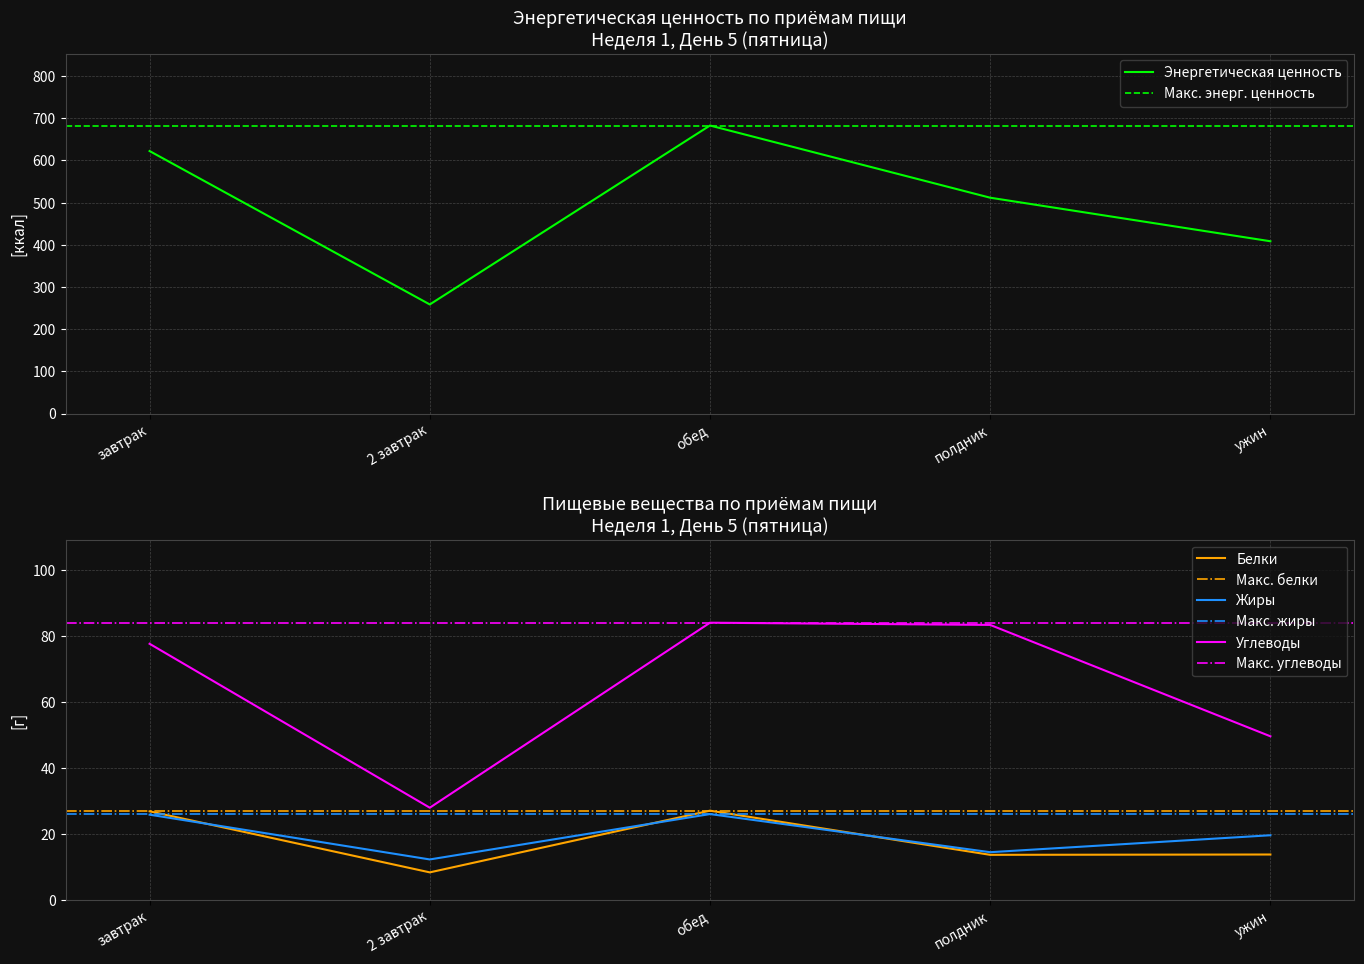

At which category is the sum across all series the highest?

обед